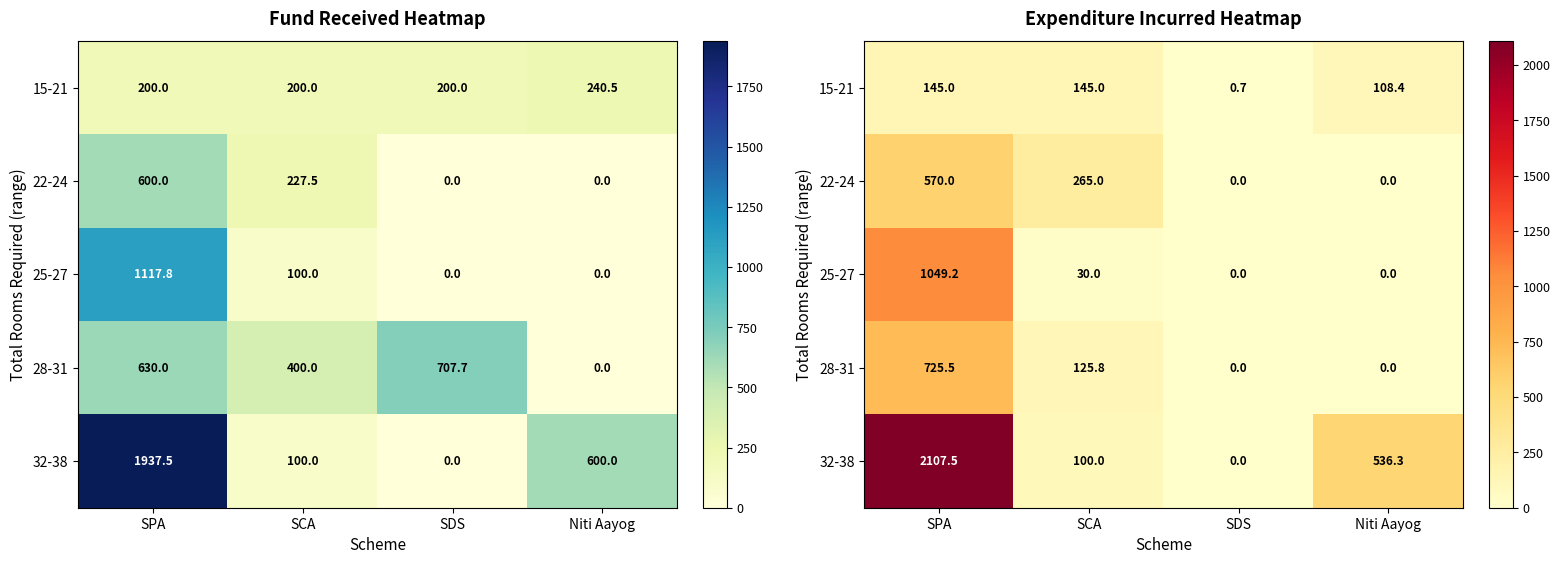

Which series has the largest total across all categories?

32-38